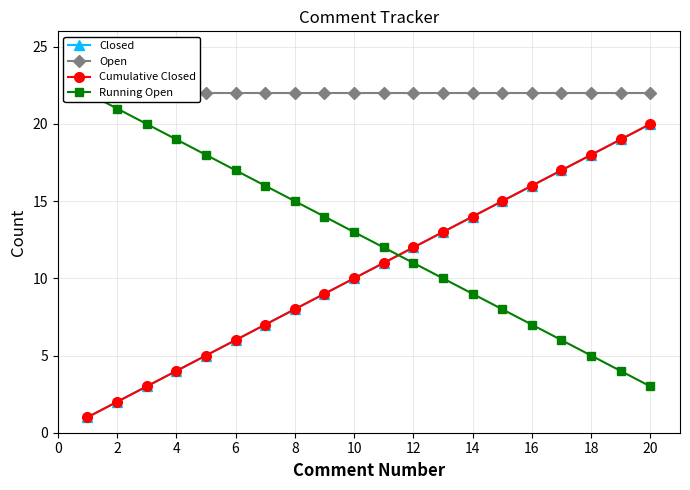

What is the maximum value shown in the chart?

22